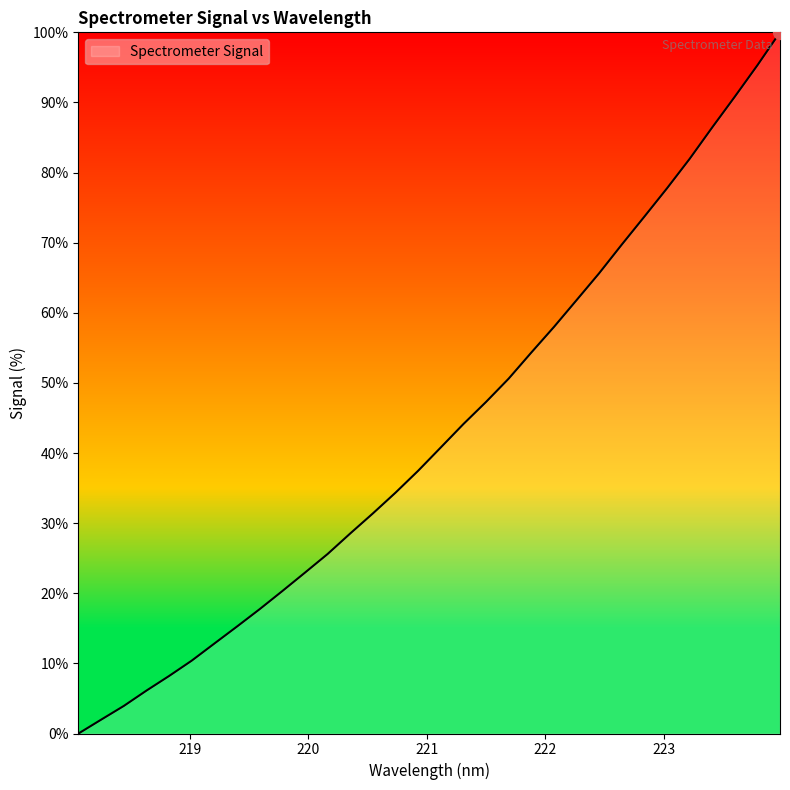

How many values are below 40?

16